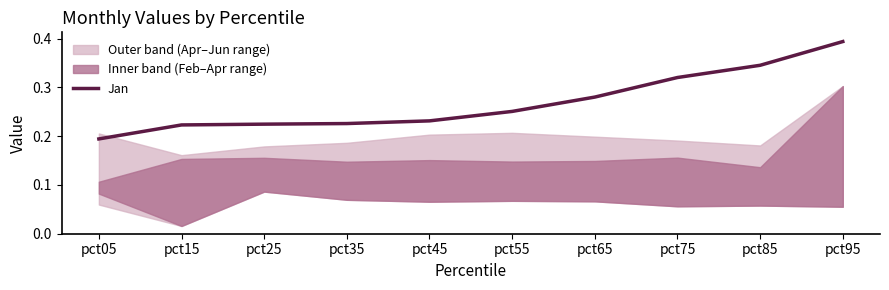

List the labels in order of value, largest first.

pct95, pct85, pct75, pct65, pct55, pct45, pct35, pct25, pct15, pct05